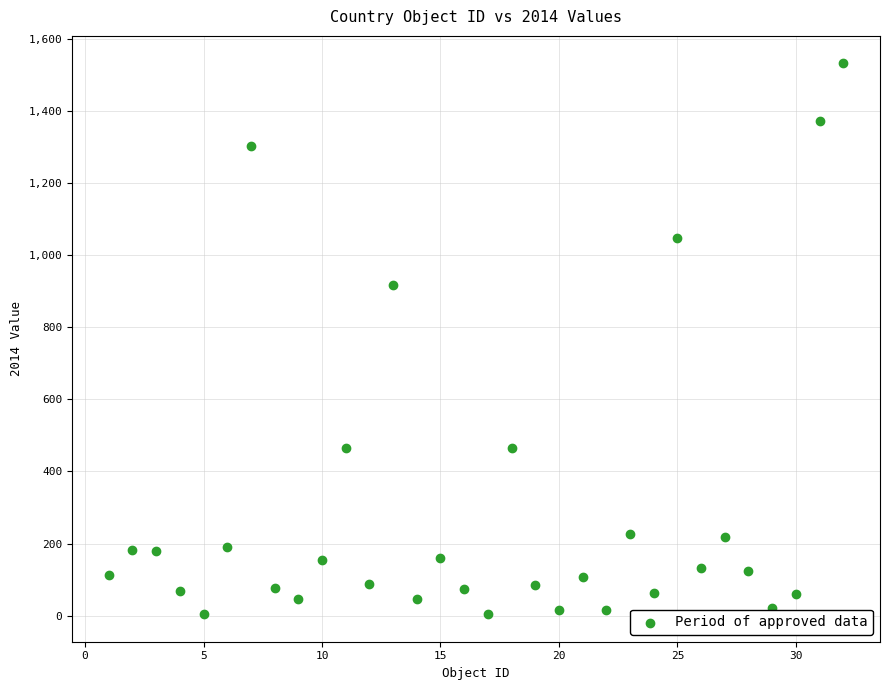

What is the range of X values (max minus min)?

31